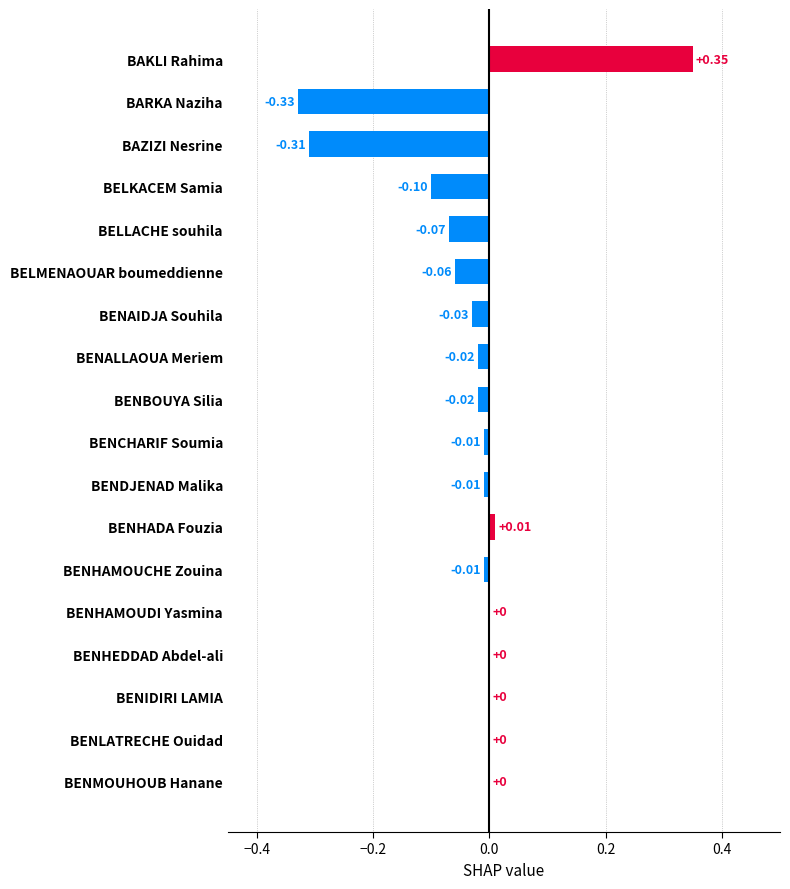

Which label corresponds to the largest value in the chart?

BAKLI Rahima